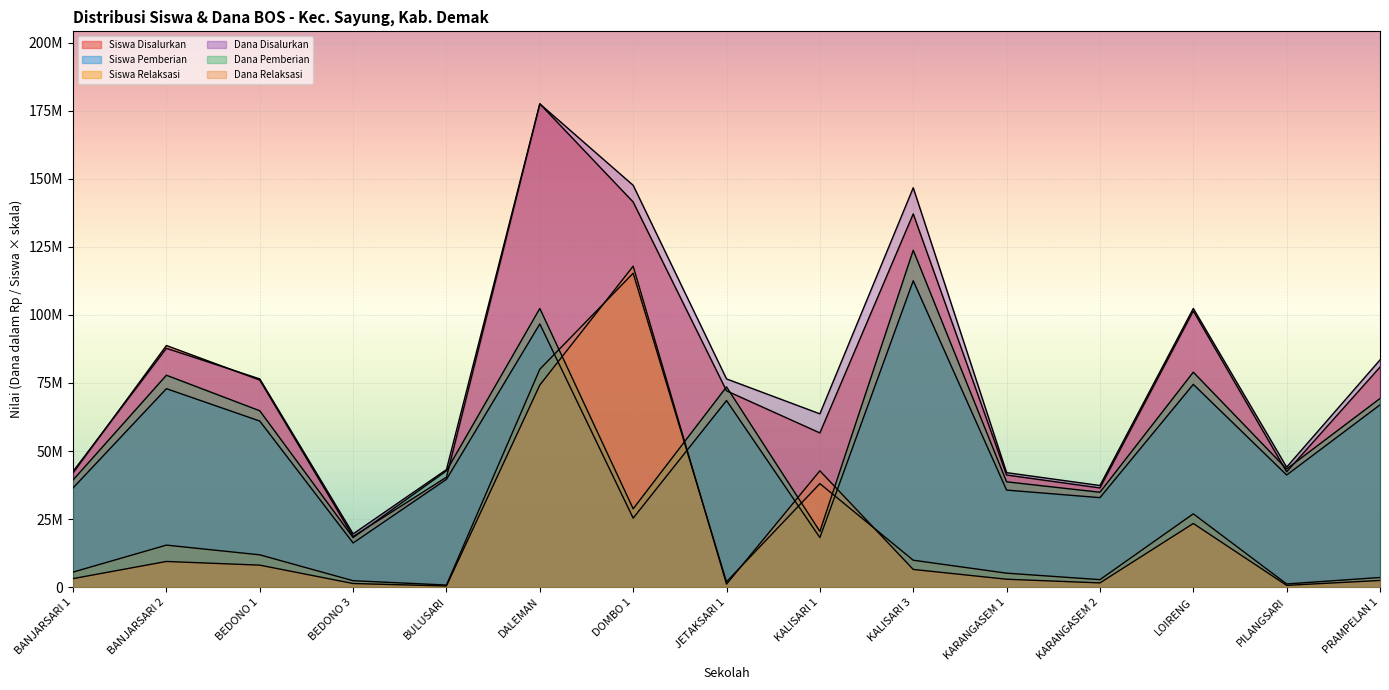

True or false: Dana Relaksasi has a value of 58538411.5 at KALISARI 1.

False